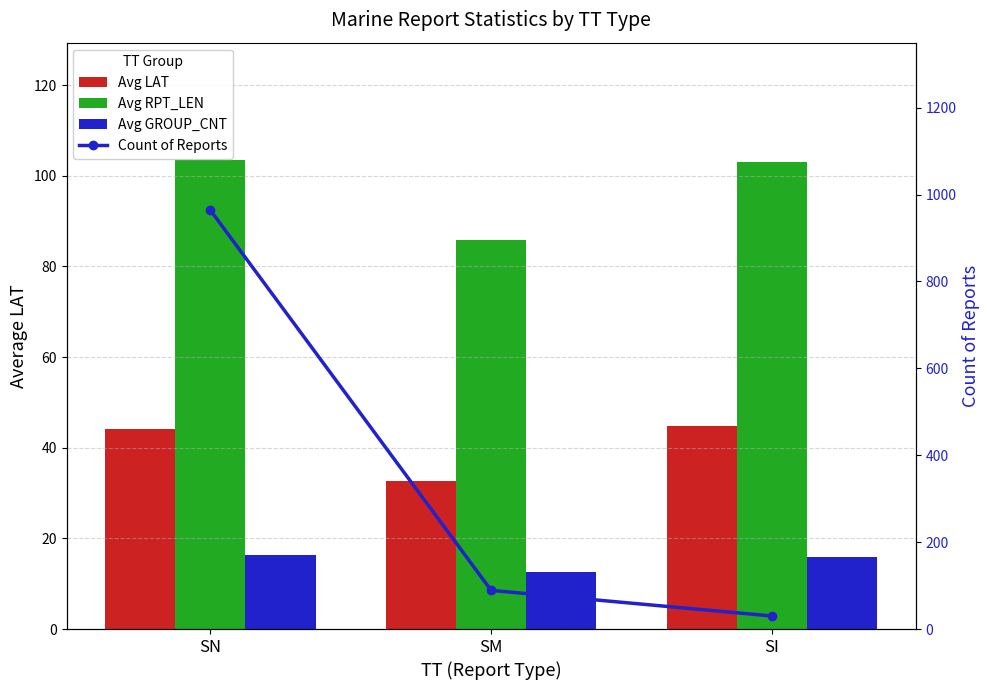

How many values in the Avg LAT series exceed 44?

2